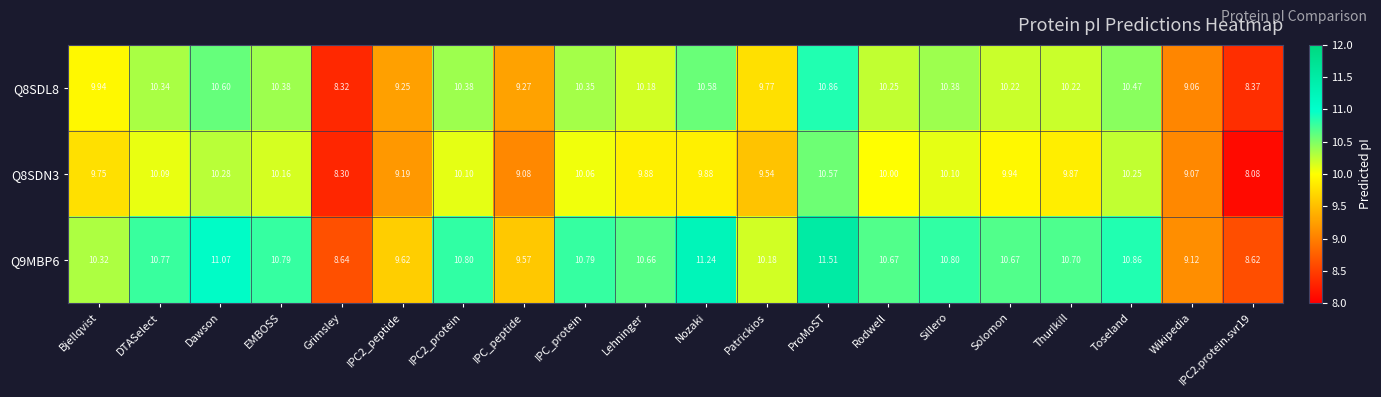

Is the value of Q8SDN3 at IPC_peptide greater than the value of Q9MBP6 at Wikipedia?

No